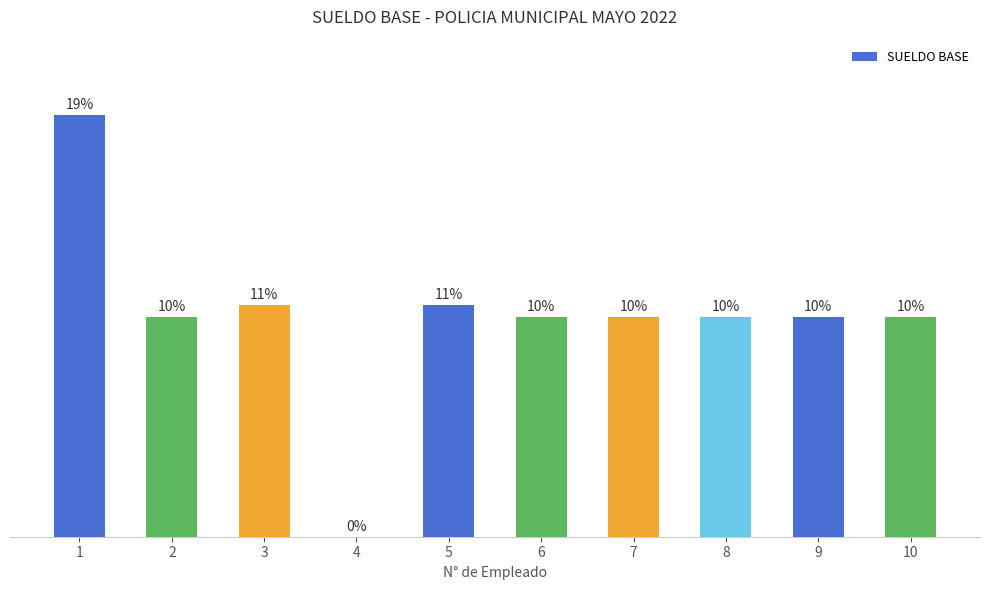

Which label corresponds to the smallest value in the chart?

4